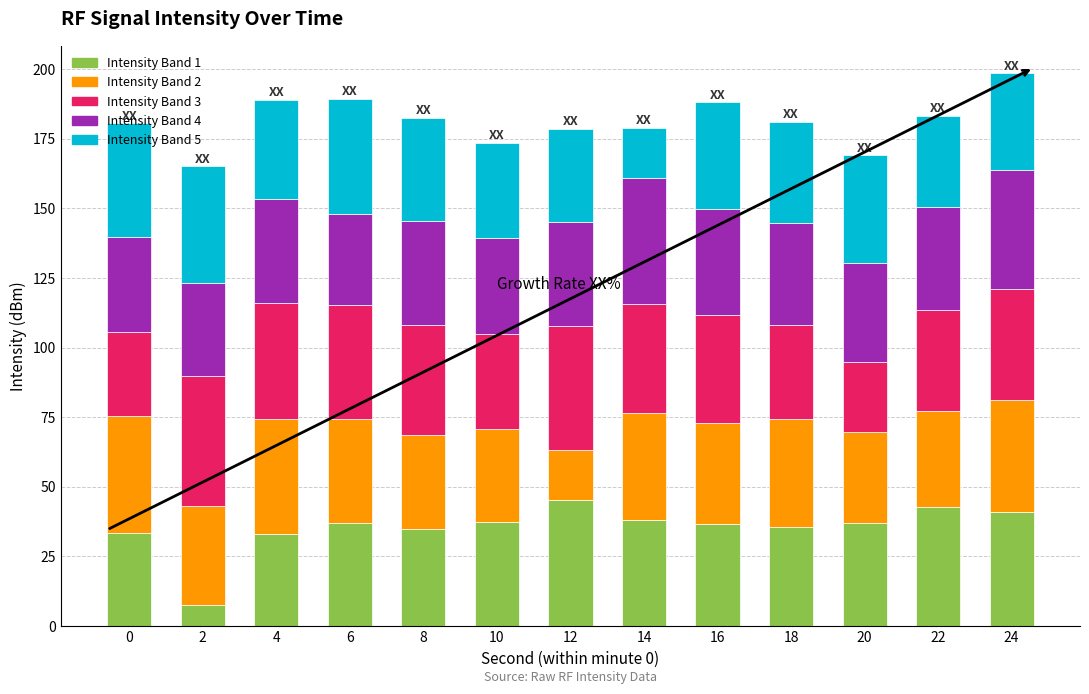

What is the sum of all Intensity Band 1 values?

459.5